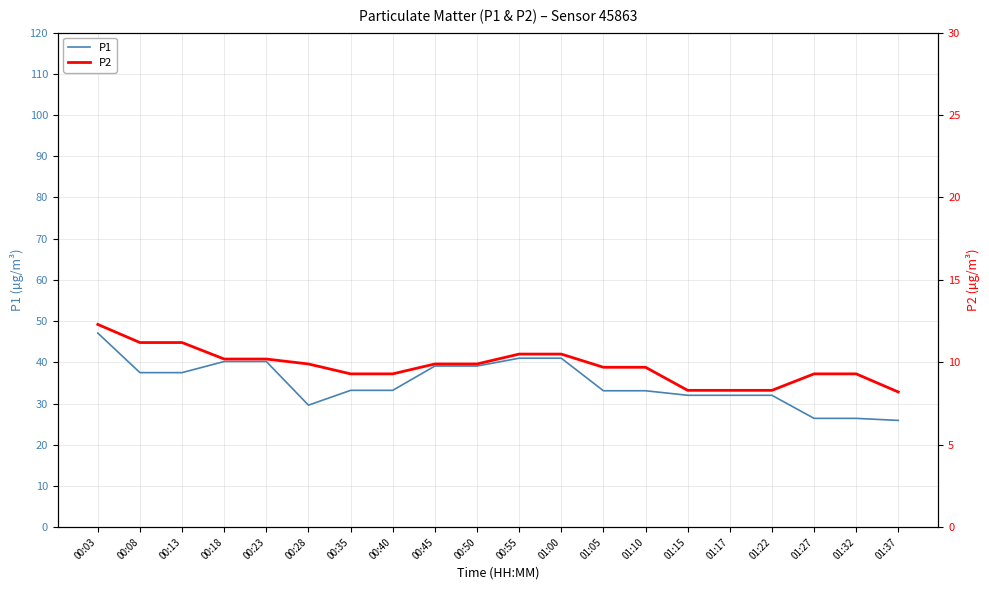

What is the minimum value shown in the chart?

8.2